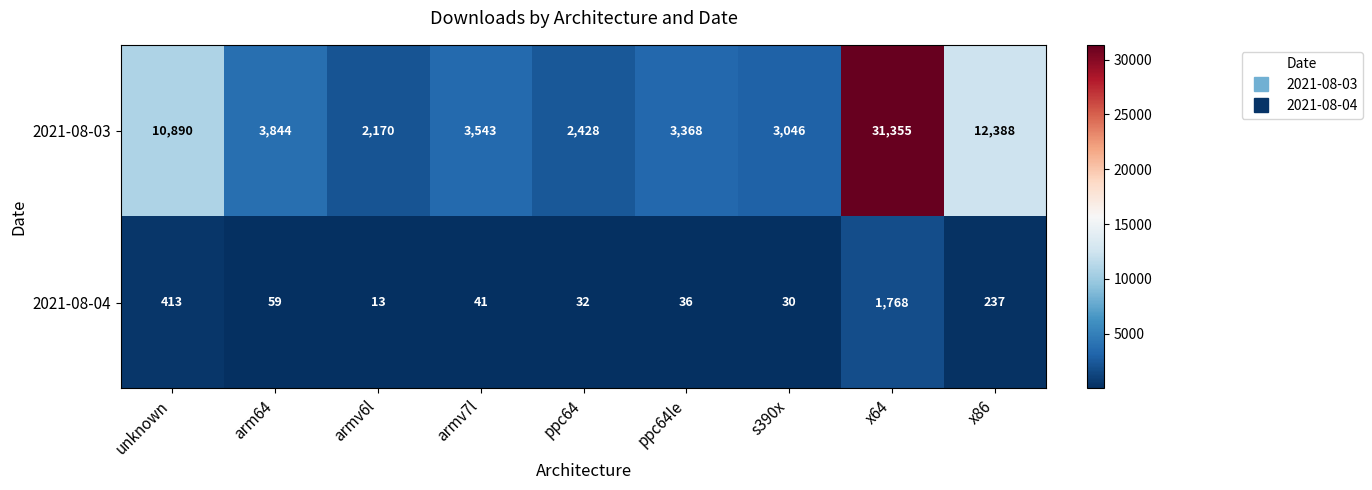

Which category has the lowest value in the 2021-08-03 series?

armv6l